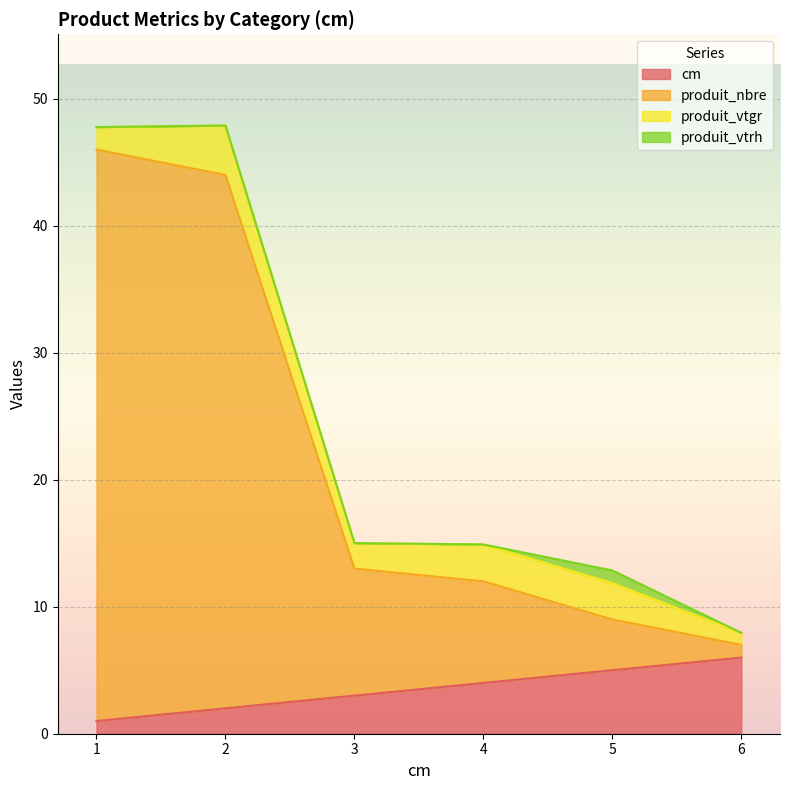

Does the chart display data point markers on the line(s)?

No